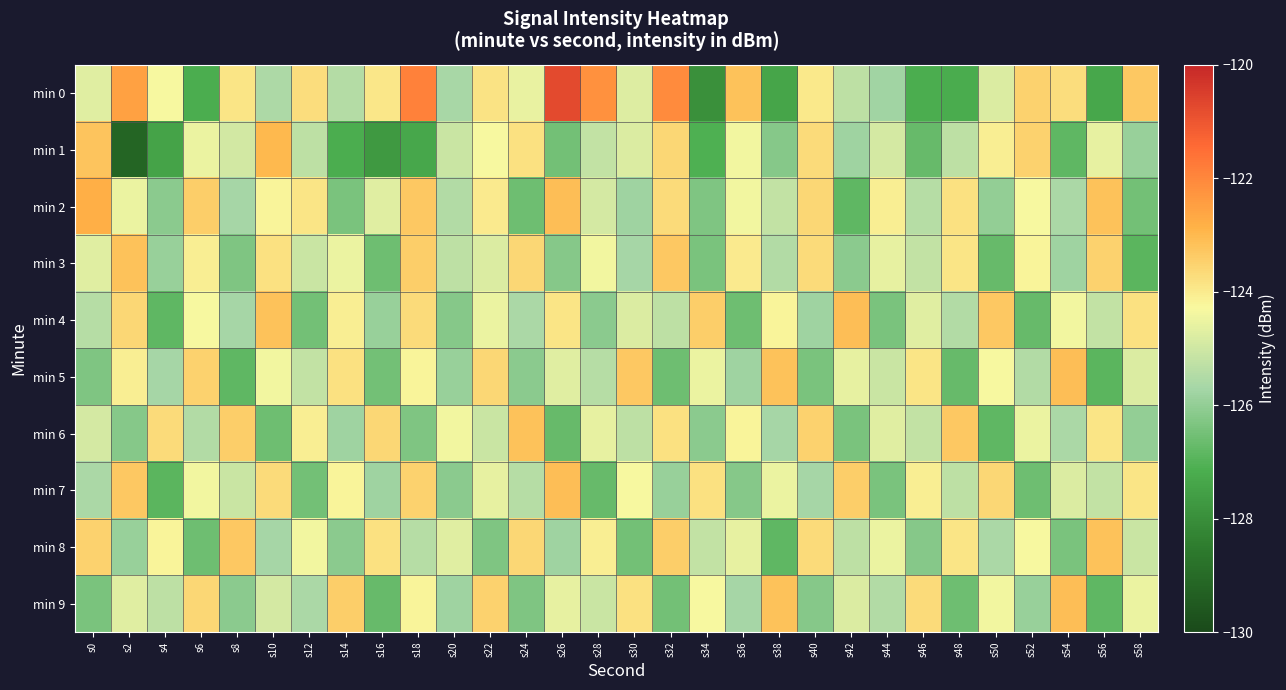

Which label corresponds to the largest value in the chart?

s26